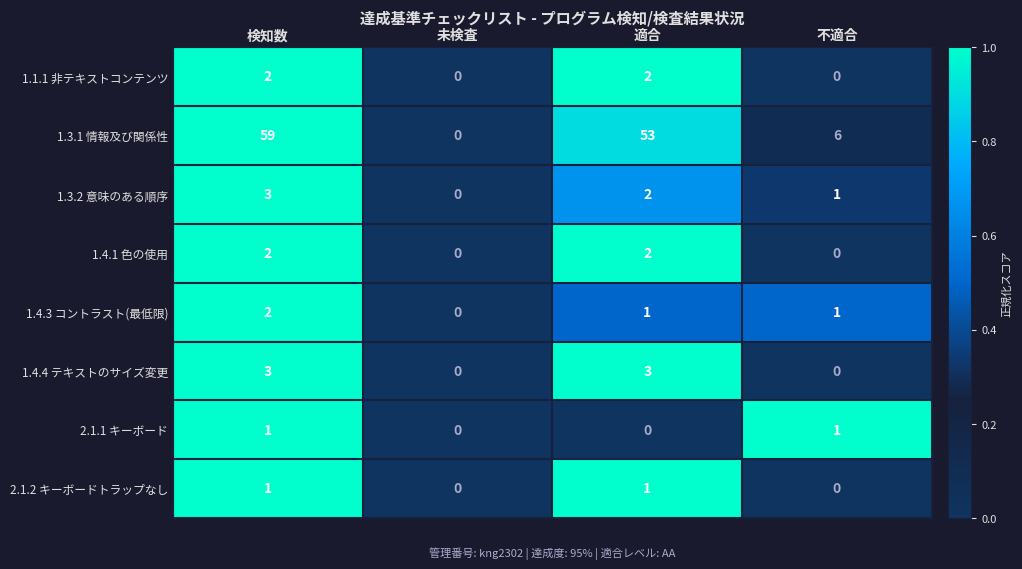

What is the spread (max minus min) of values at 検知数?

58